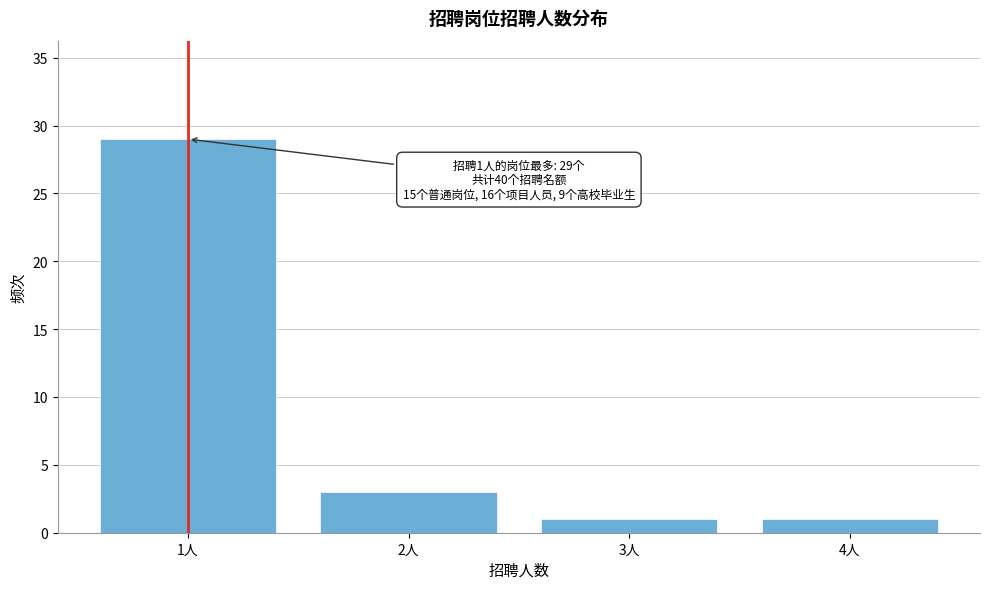

Over which range of the x-axis is the bar tallest?

0.5 to 1.5